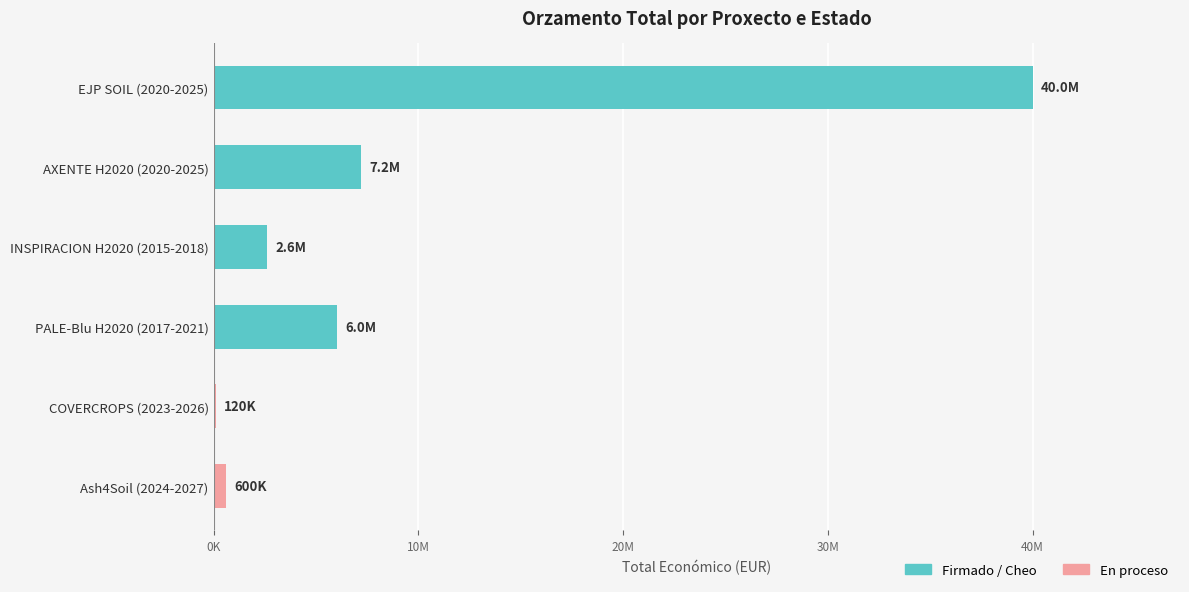

Are the bars horizontal?

Yes